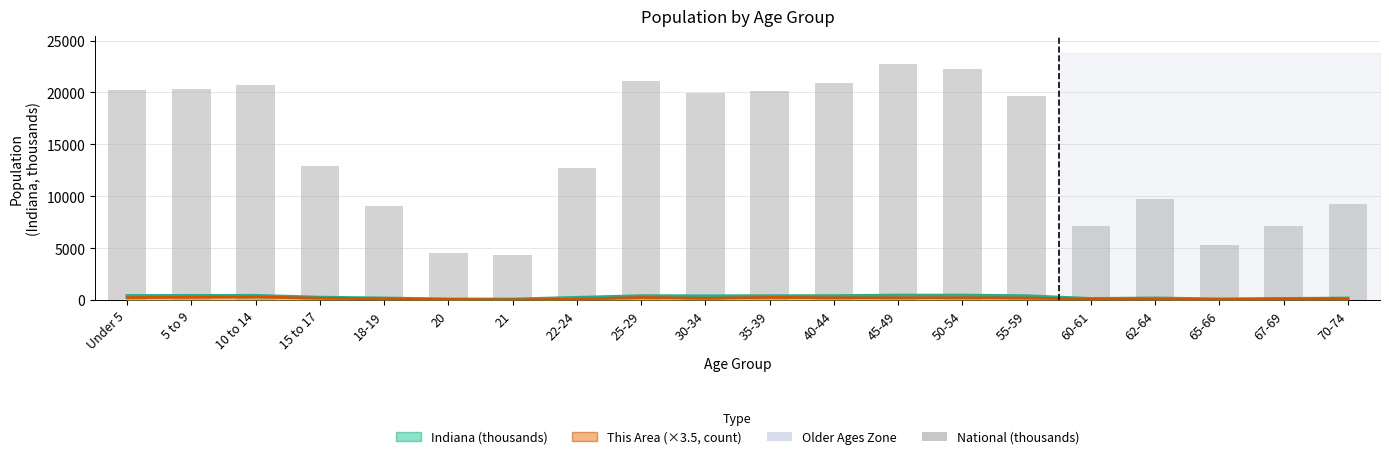

Rank the series by their maximum value, from lowest to highest.

This Area (×3.5, count), Indiana (thousands), National (thousands)